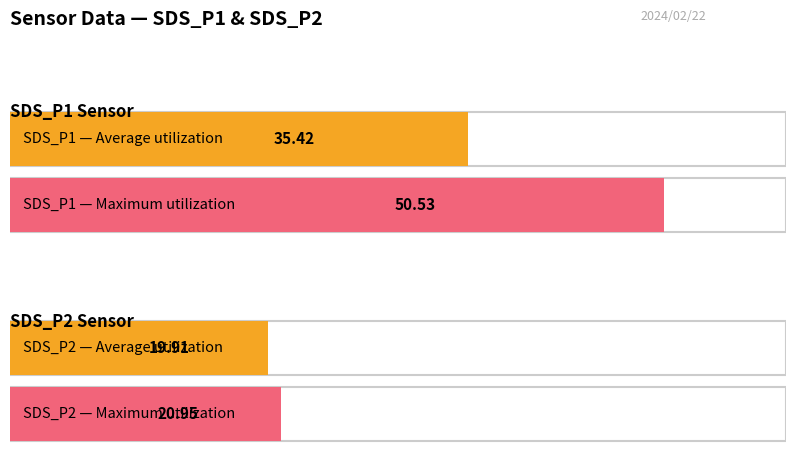

How many bars are there in each group?

2